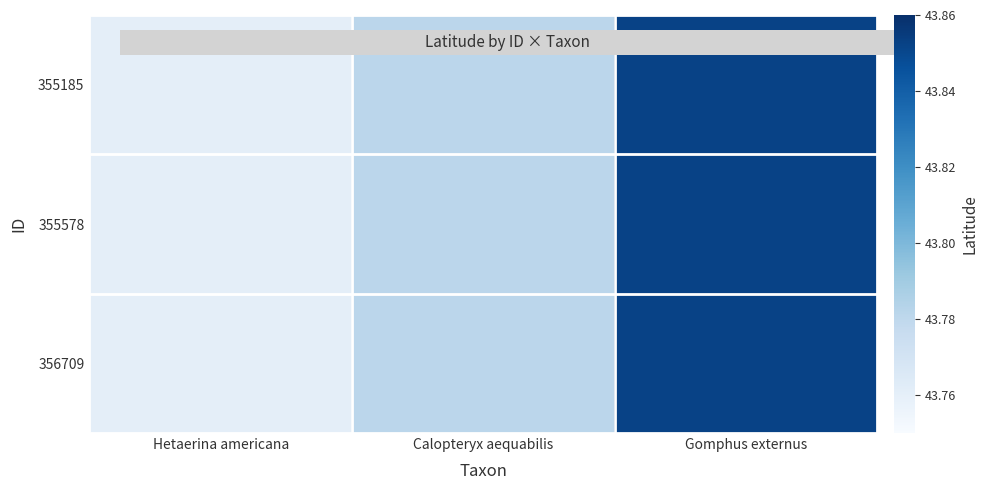

List the series in order of their peak value, highest first.

355185, 355578, 356709